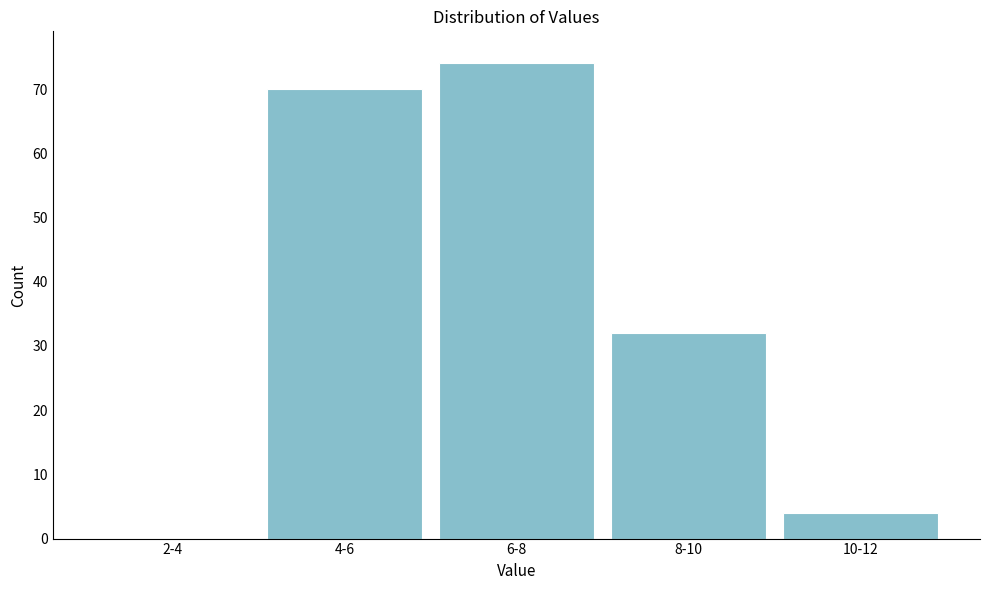

Reading right to left, what are all the values shown in this chart?

10-12=4	8-10=32	6-8=74	4-6=70	2-4=0